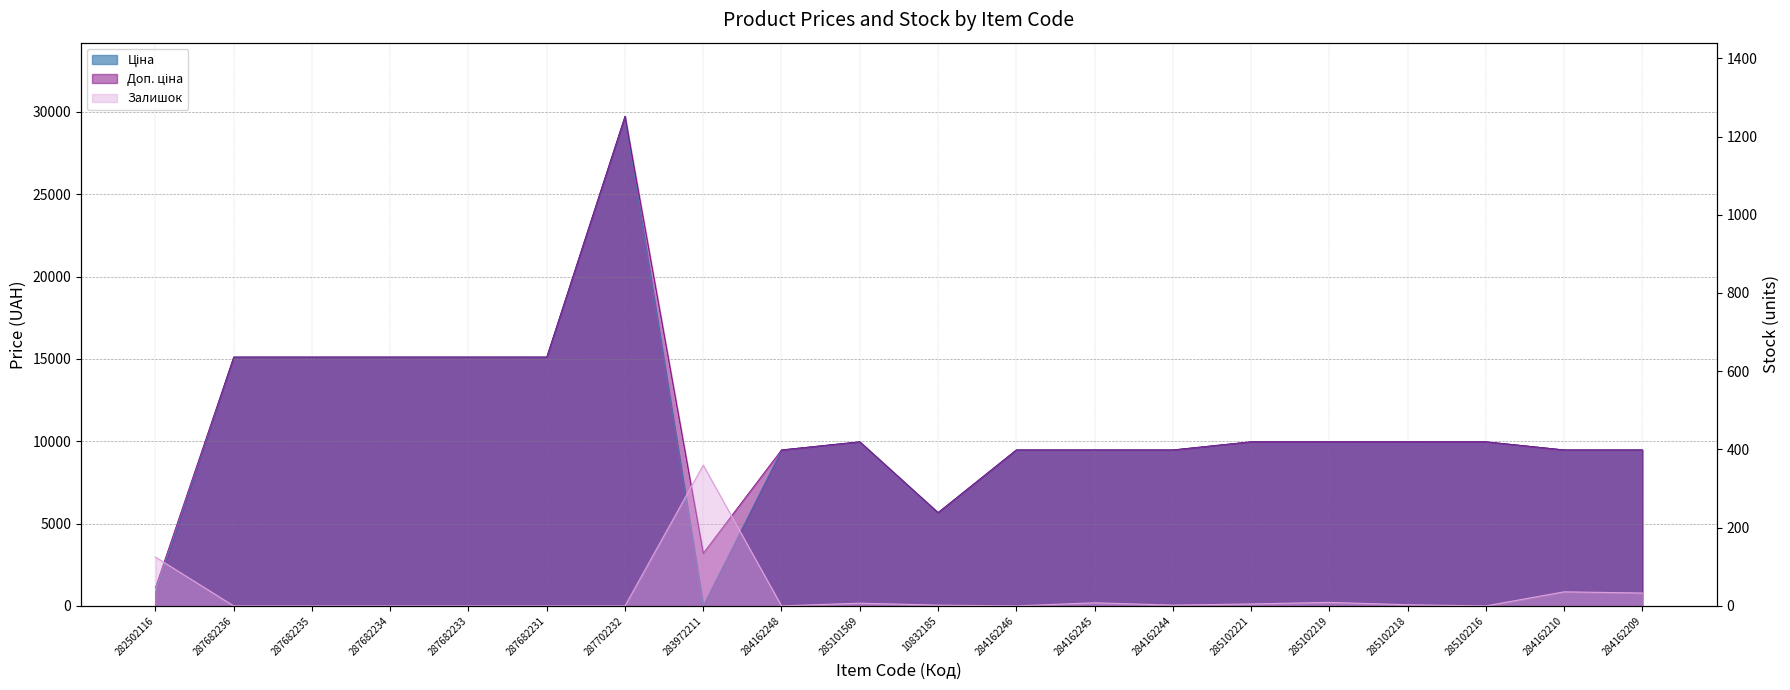

True or false: Залишок has more than 2 interior local peaks.

True